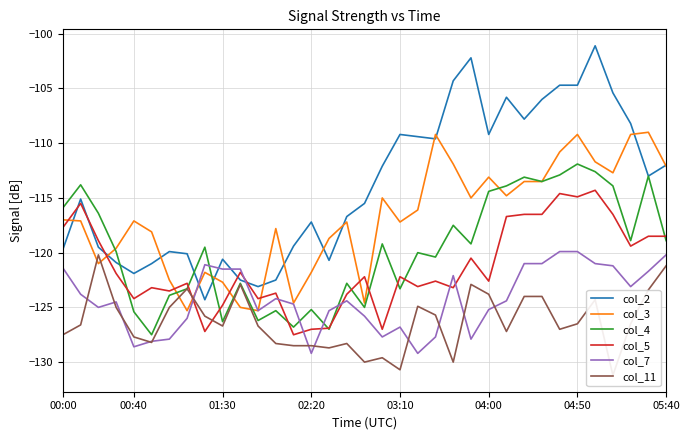

Is the value of col_7 at 02:20 greater than the value of col_5 at 02:20?

No